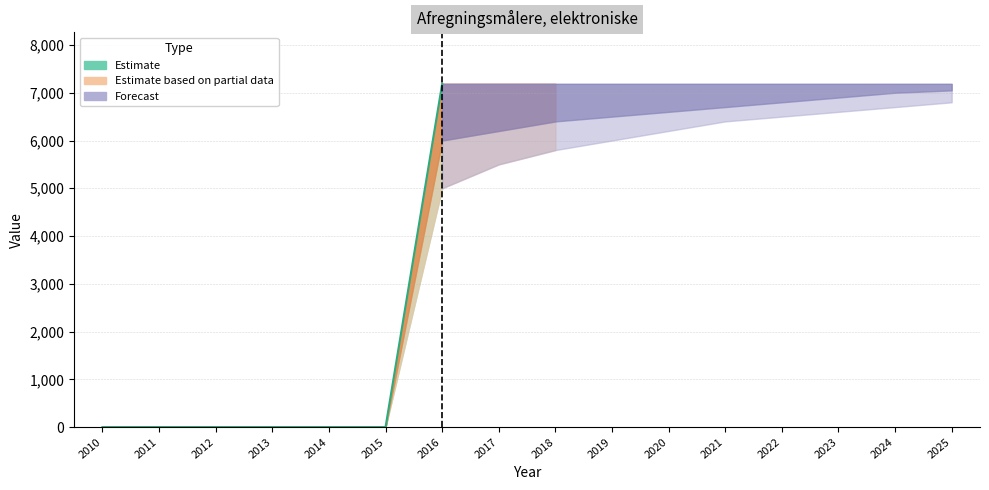

What is the maximum value shown in the chart?

7186.8